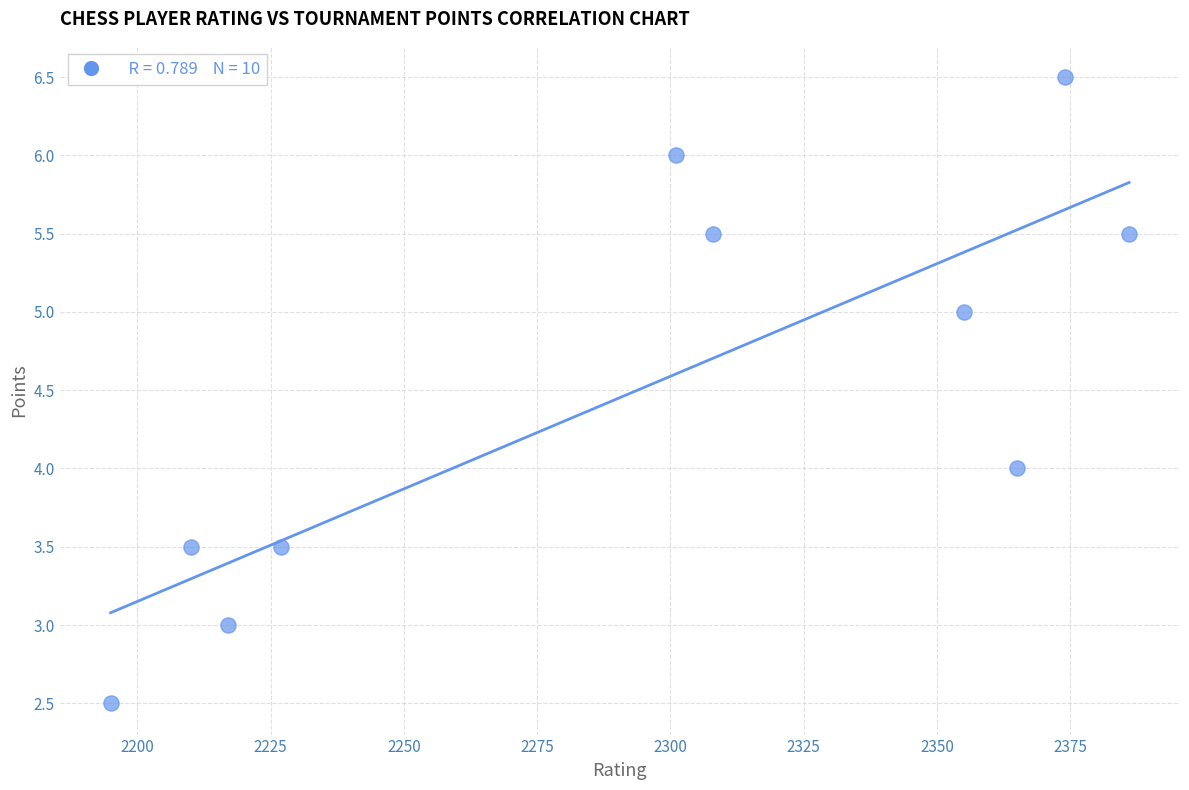

What is the range of Y values (max minus min)?

4.0